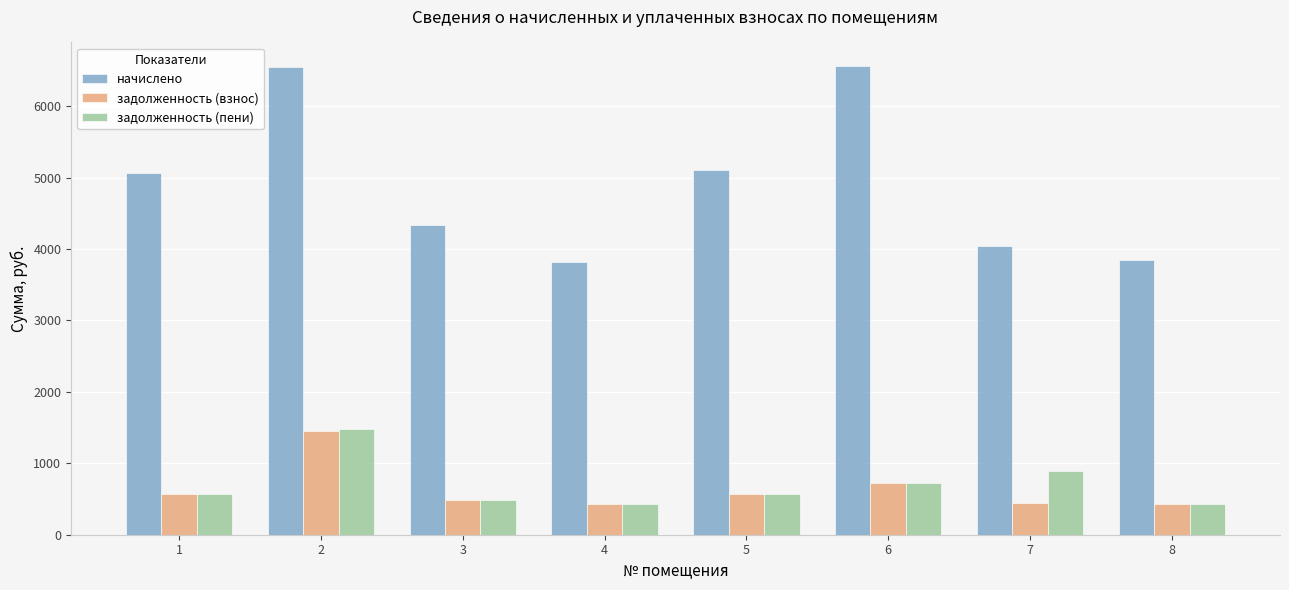

What are all the series names shown in the legend?

начислено, задолженность (взнос), задолженность (пени)